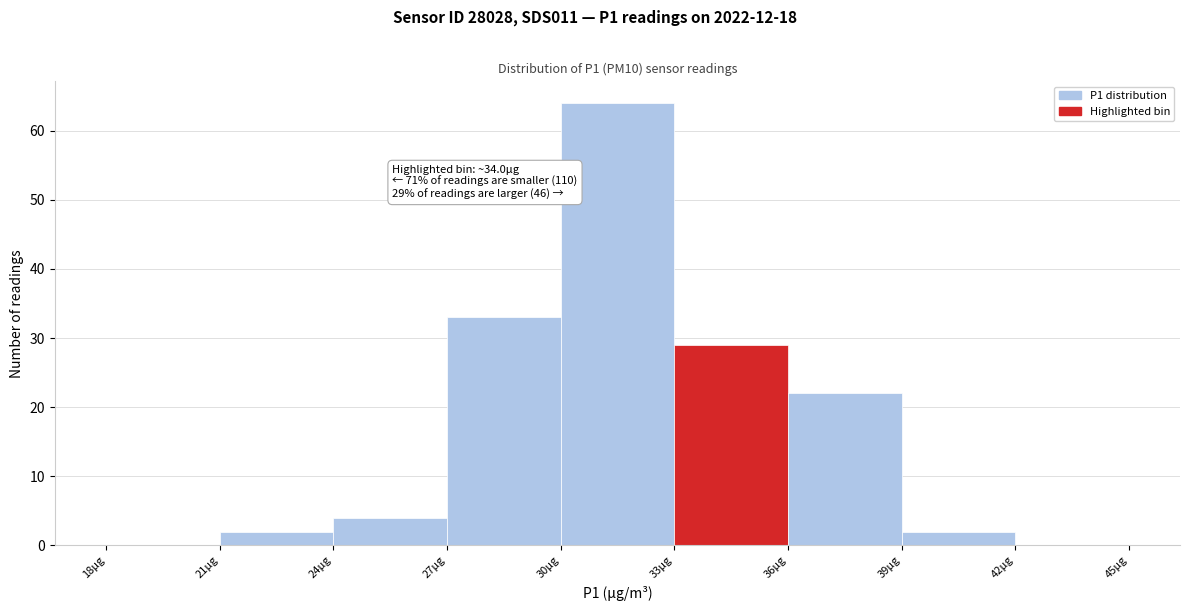

Which range on the x-axis has the tallest bar?

30 to 33